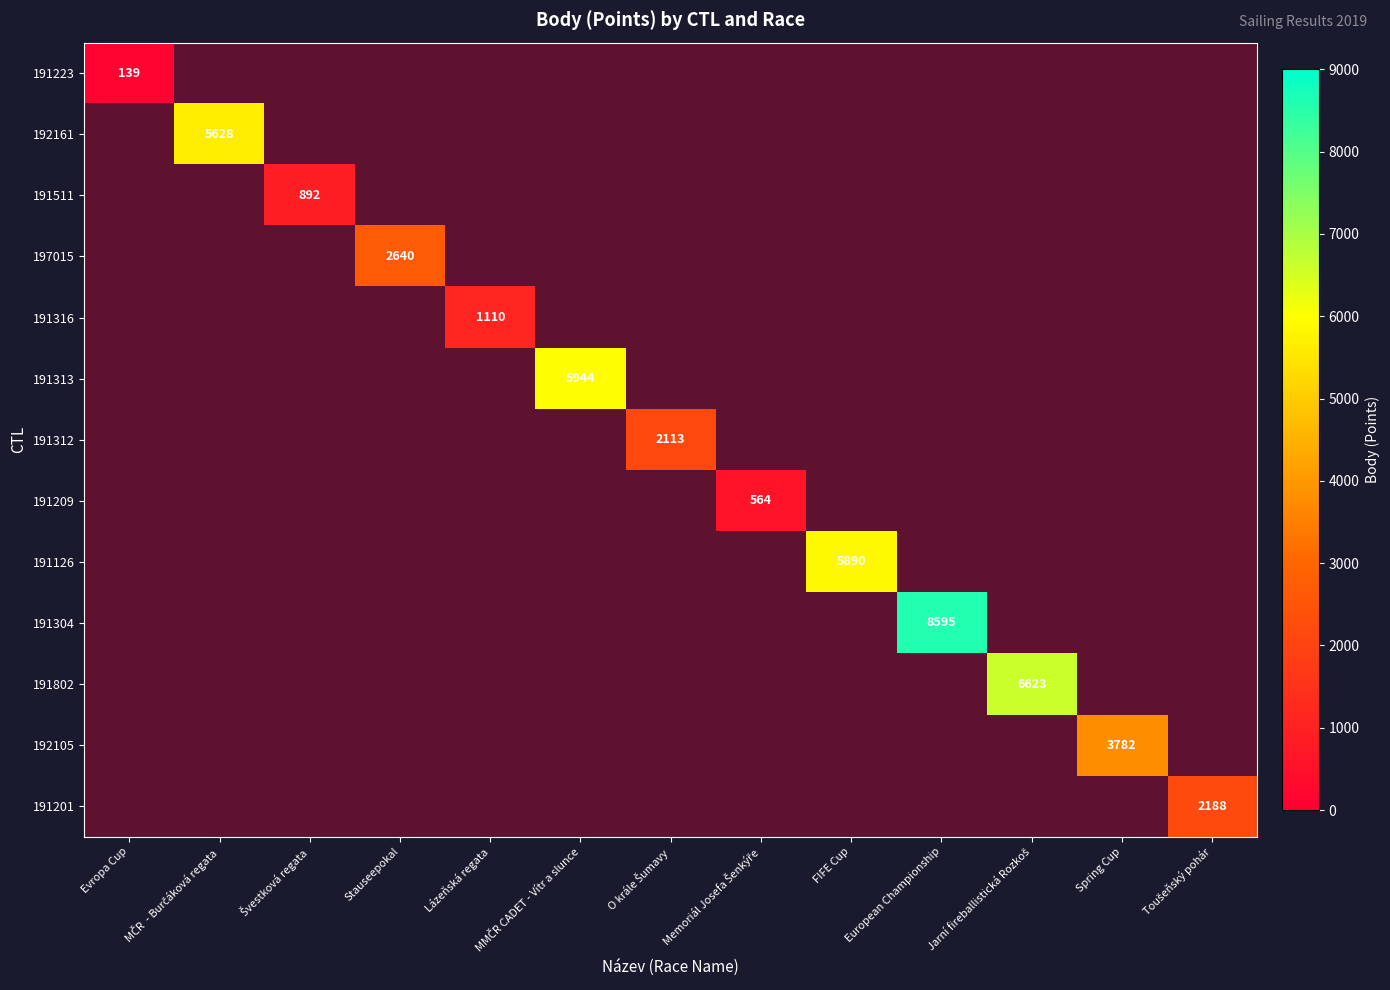

How many positive values does the 192161 series have?

1